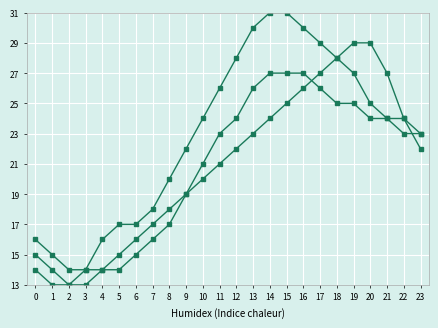

How many lines are shown in the chart?

3